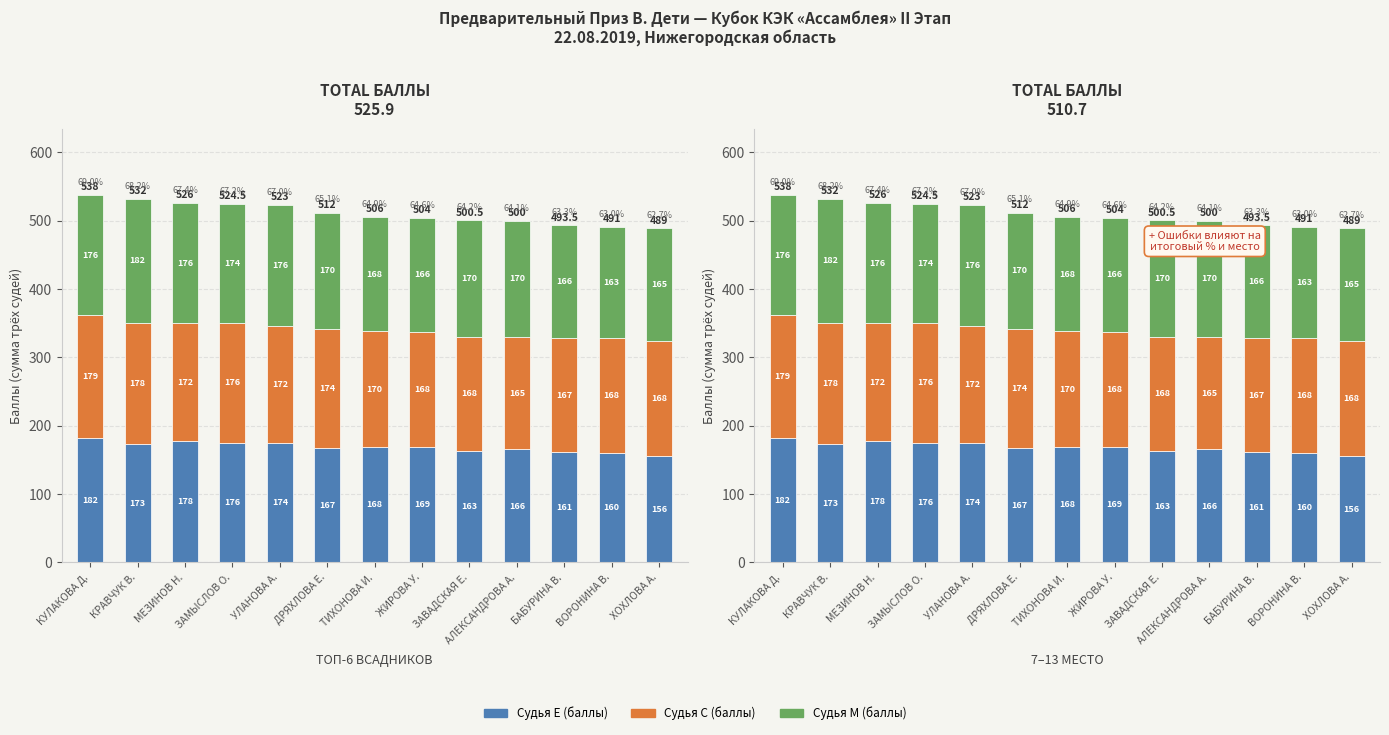

How many distinct data groups are displayed?

3